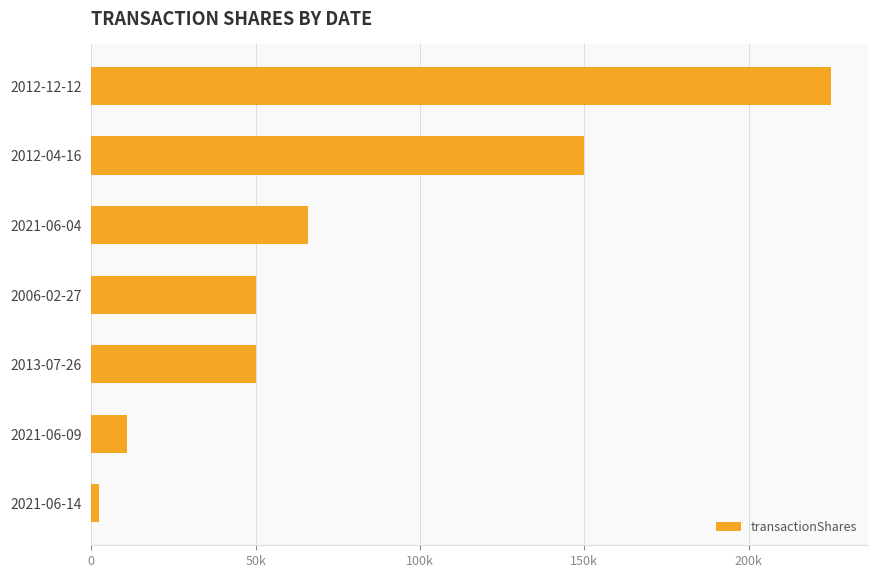

At which label is the value closest to 113810?

2012-04-16